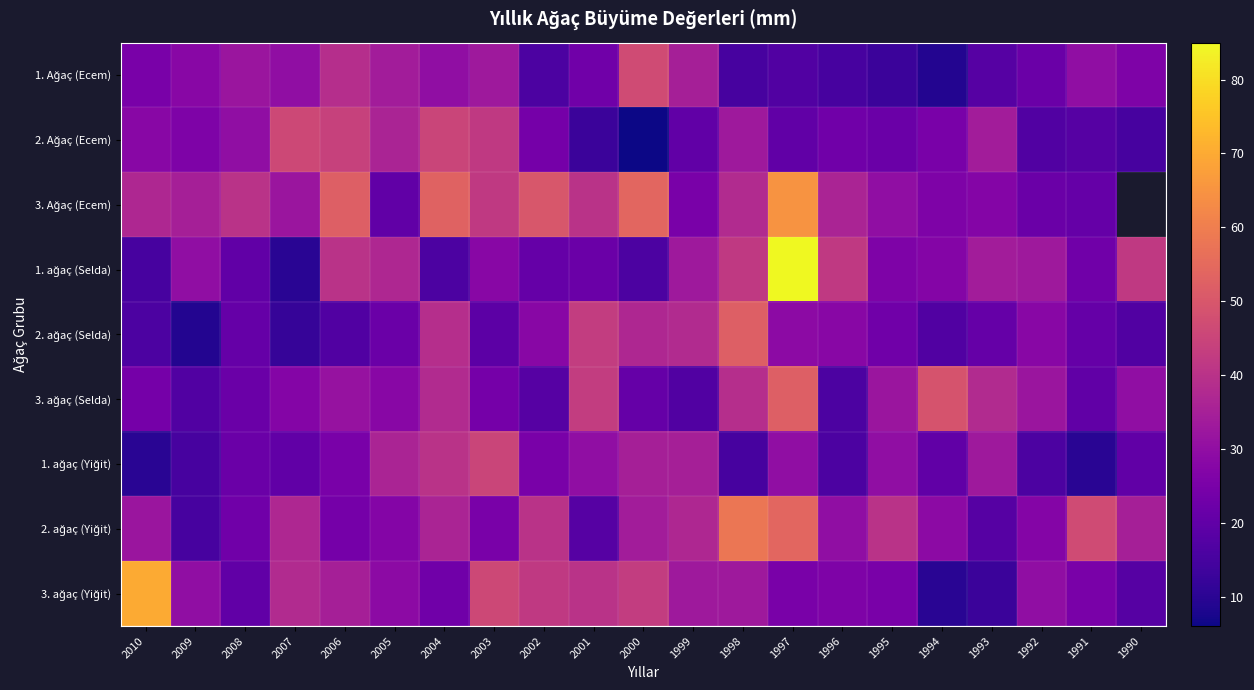

What is the spread (max minus min) of values at 1995?

27.0